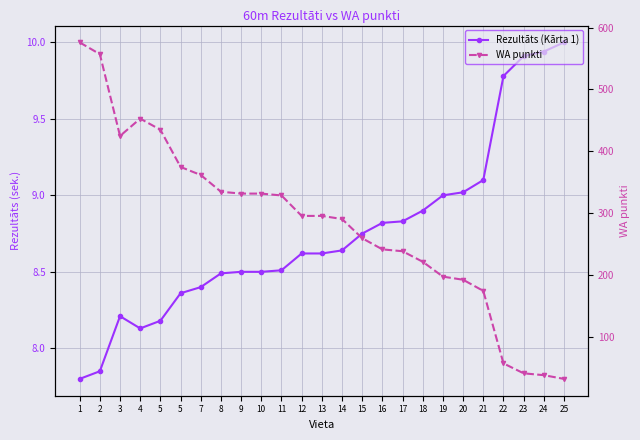

At how many categories does at least one series exceed 473?

2